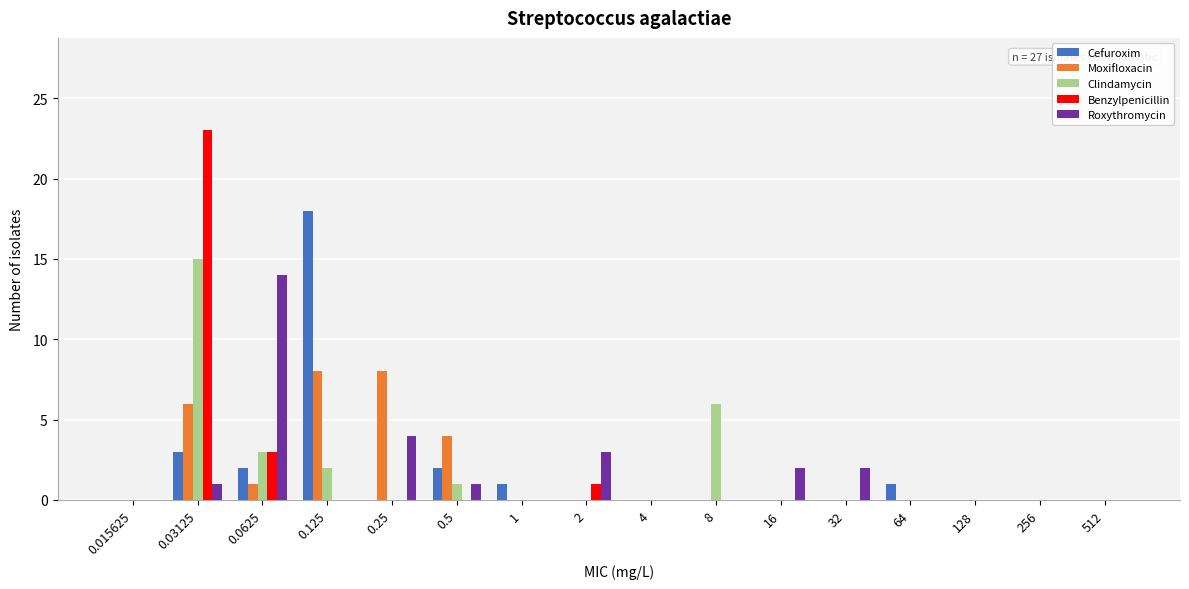

What is the sum of all Benzylpenicillin values?

27